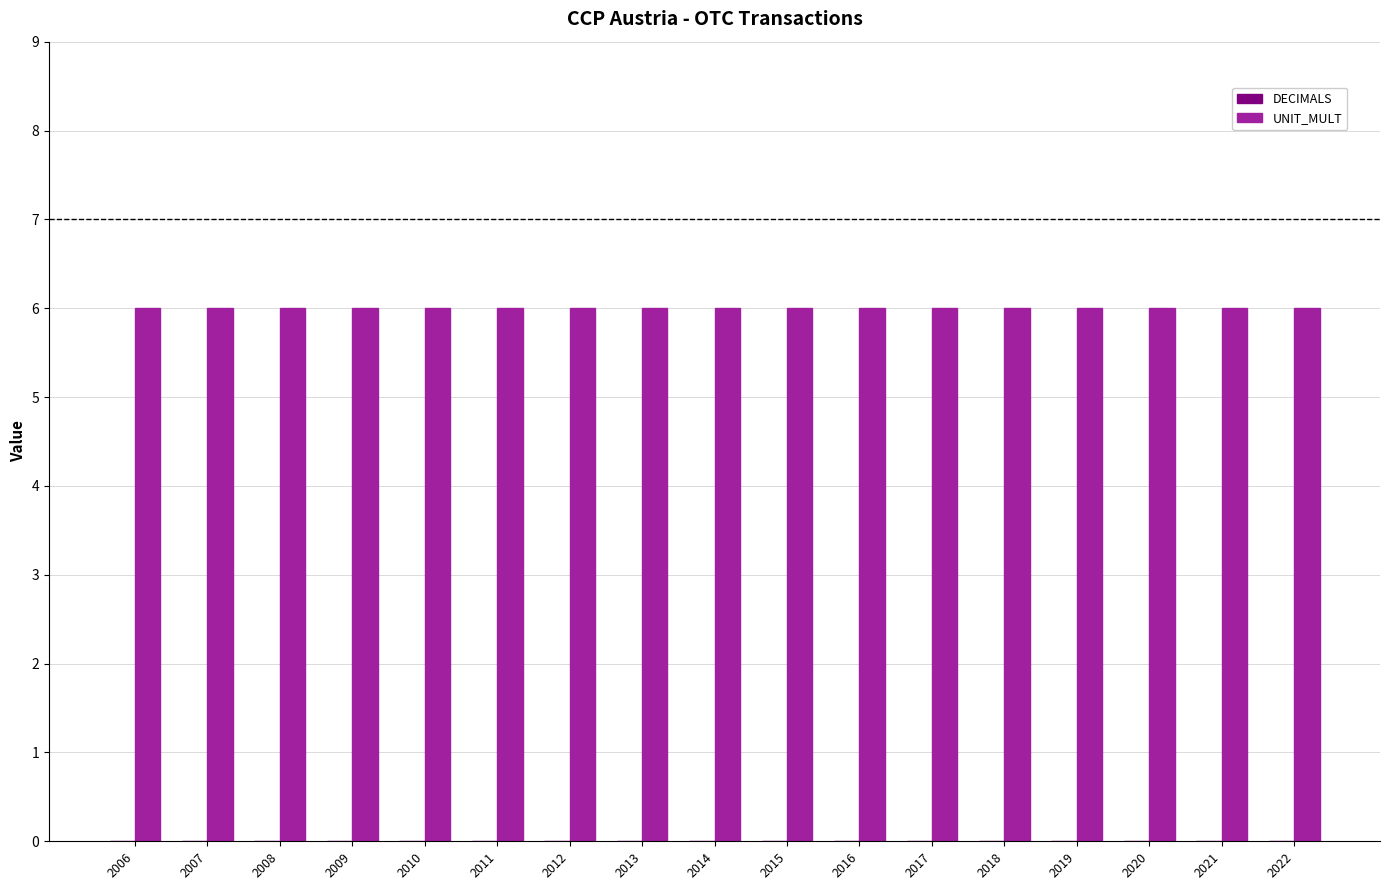

At 2016, list the series in order from largest to smallest.

UNIT_MULT, DECIMALS